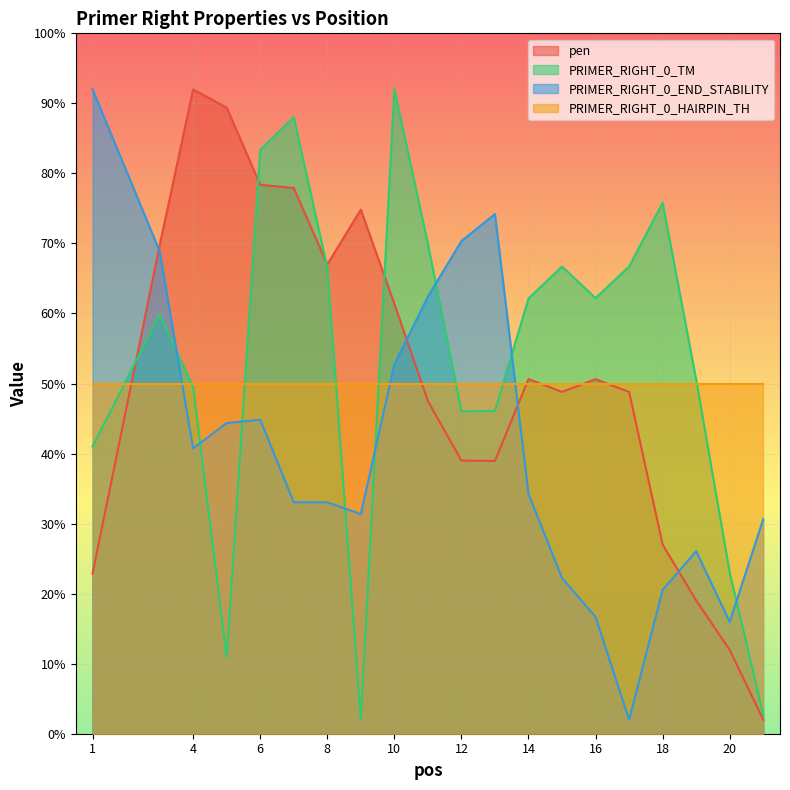

How many interior local peaks does the PRIMER_RIGHT_0_END_STABILITY series have?

3